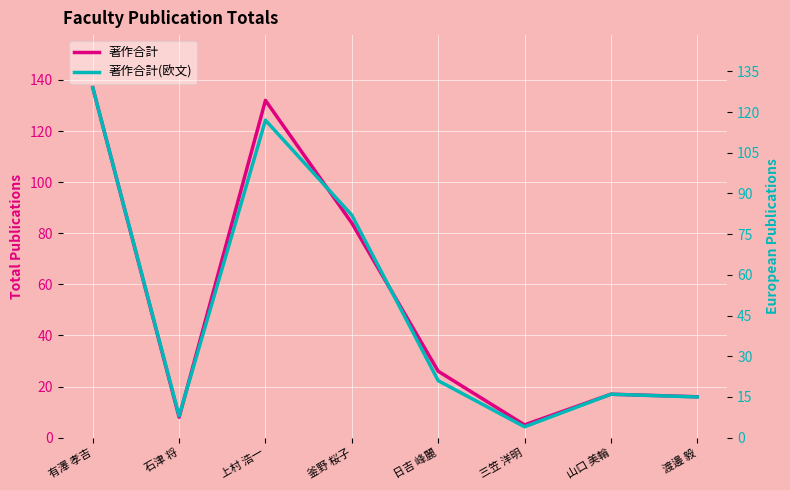

True or false: 著作合計(欧文) has a value of 6 at 三笠 洋明.

False